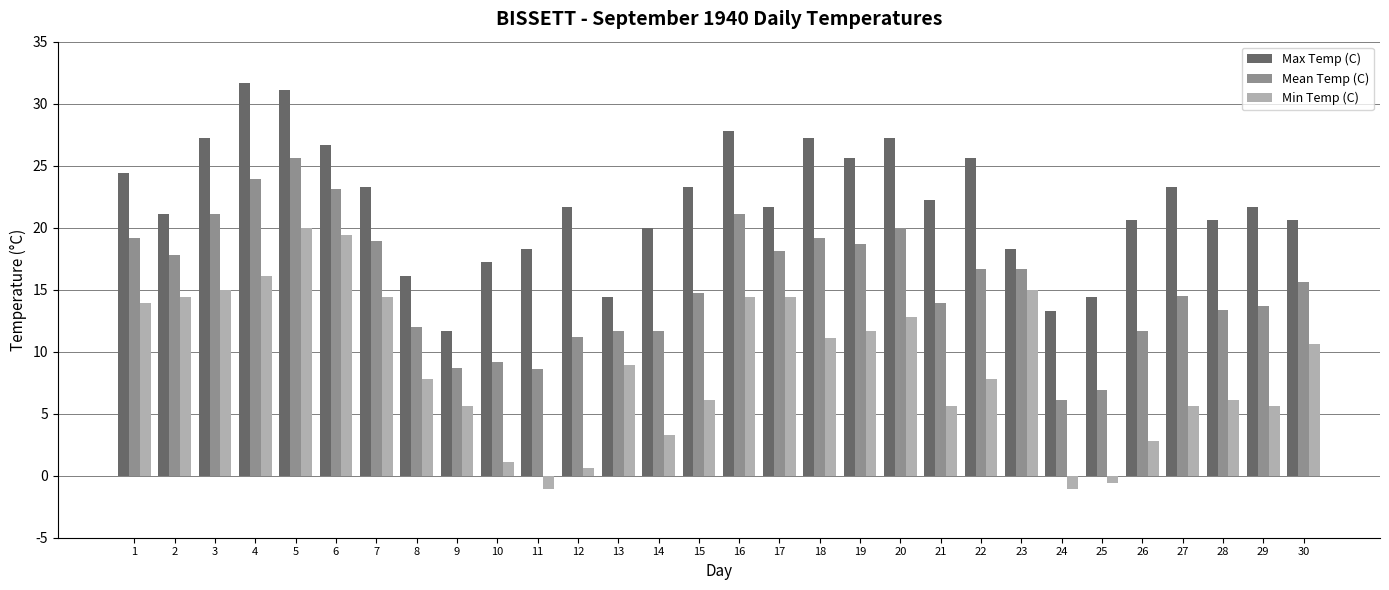

What is the smallest value displayed?

-1.1